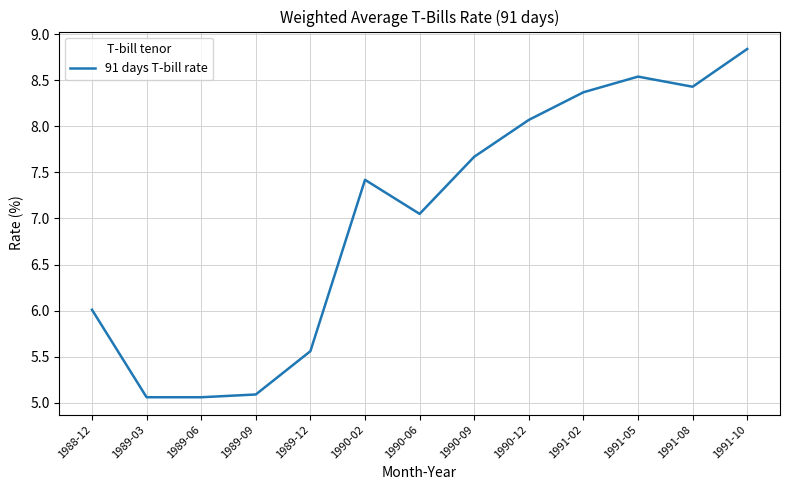

What is the greatest value displayed?

8.8